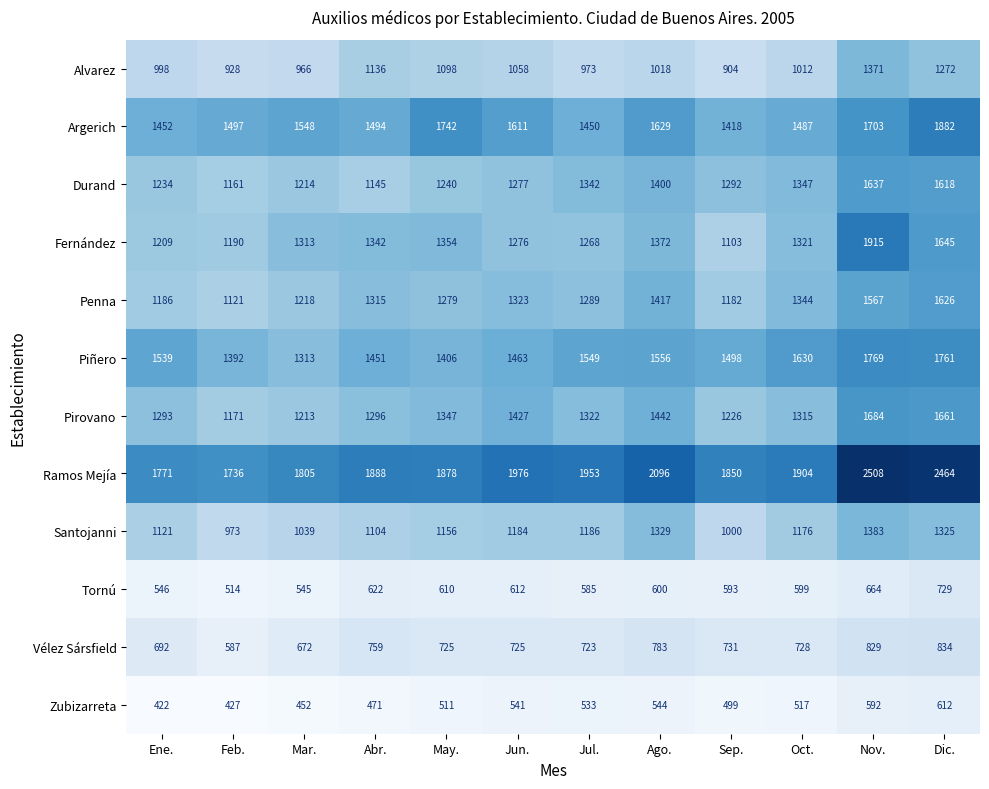

Which category has the highest value in the Penna series?

Dic.